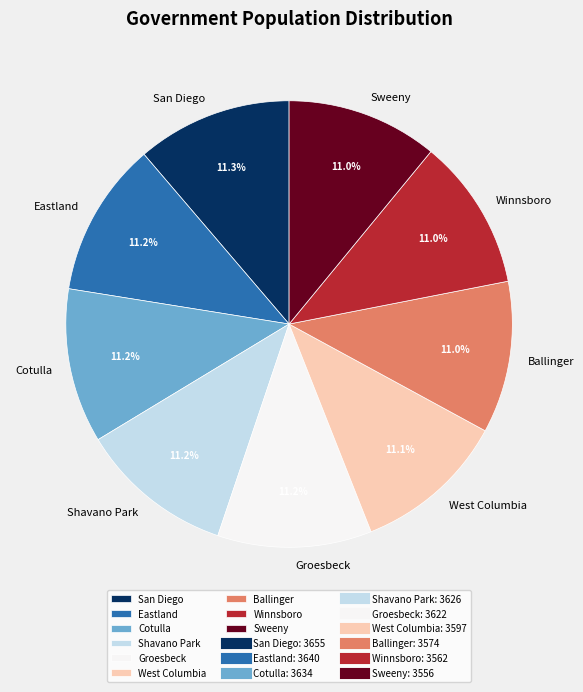

Does any single category account for the majority?

No